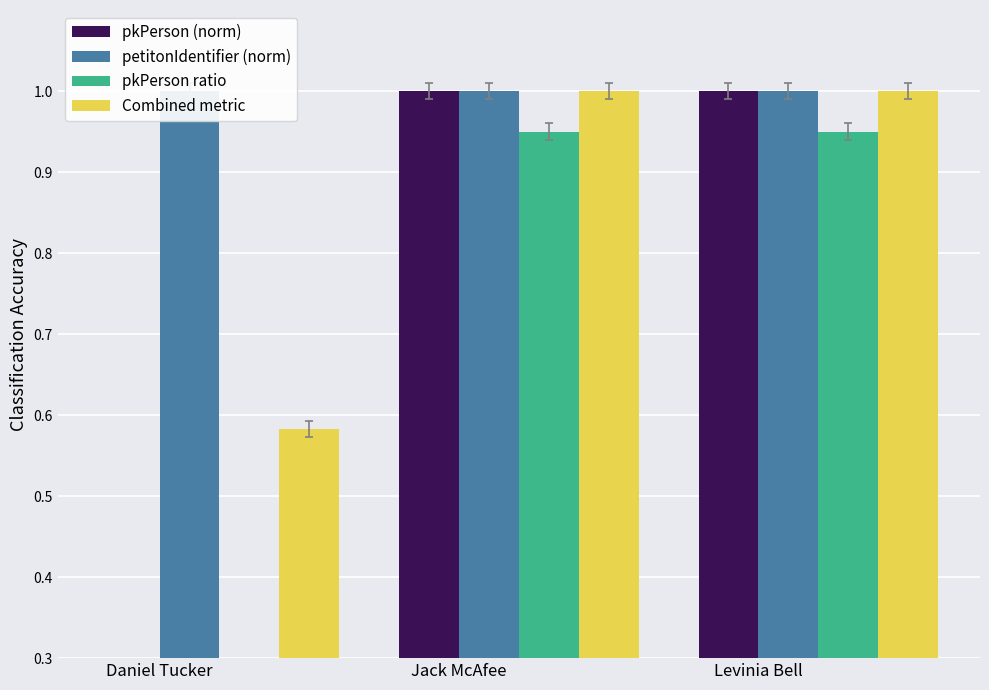

Count the number of categories in the chart.

3